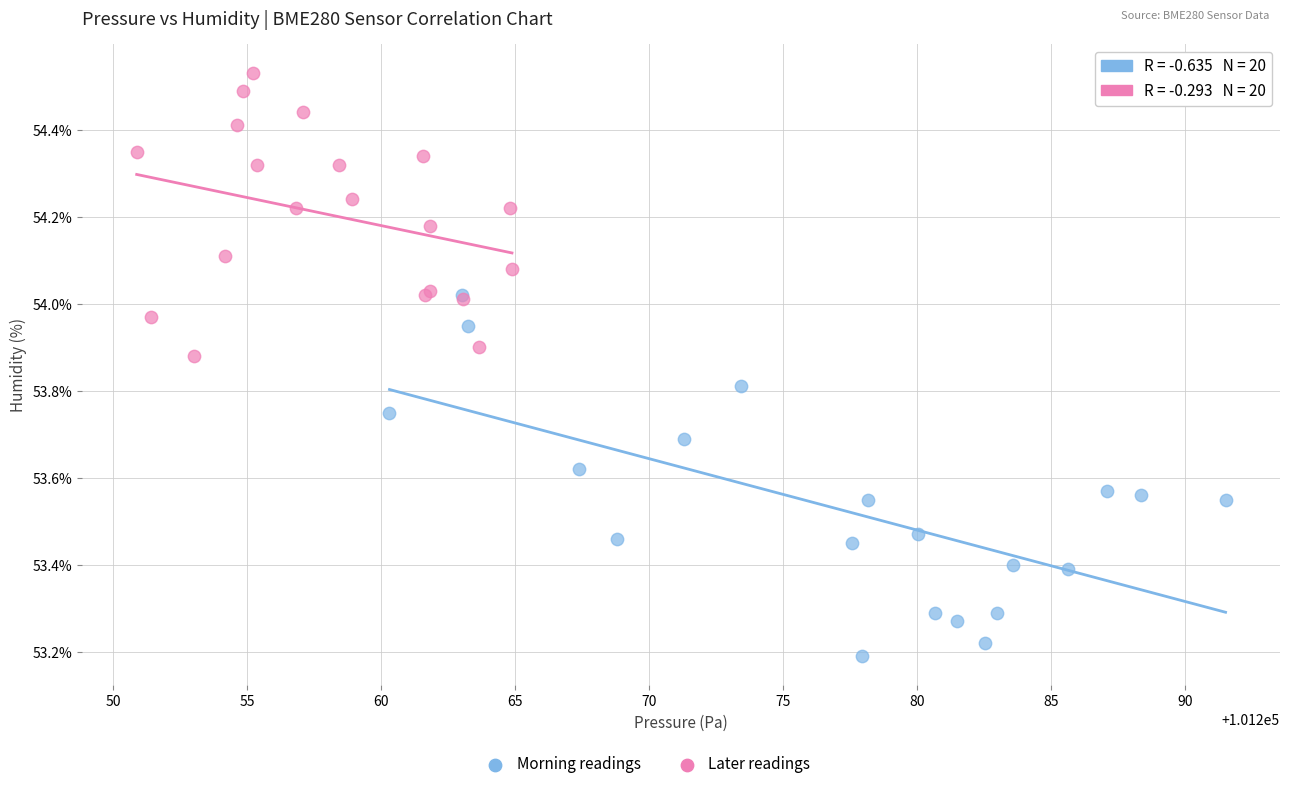

Which series contains the highest Y value?

Later readings